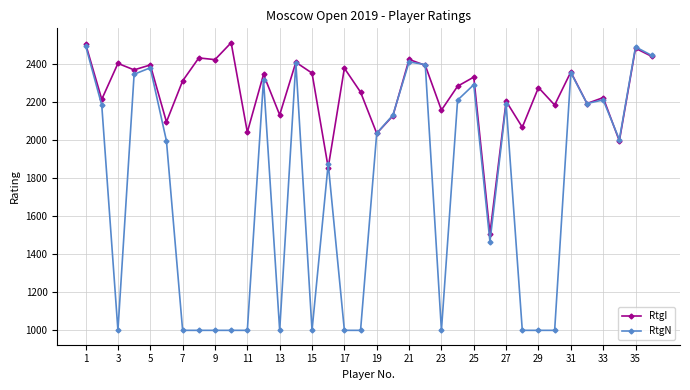

Which series has the largest total across all categories?

RtgI